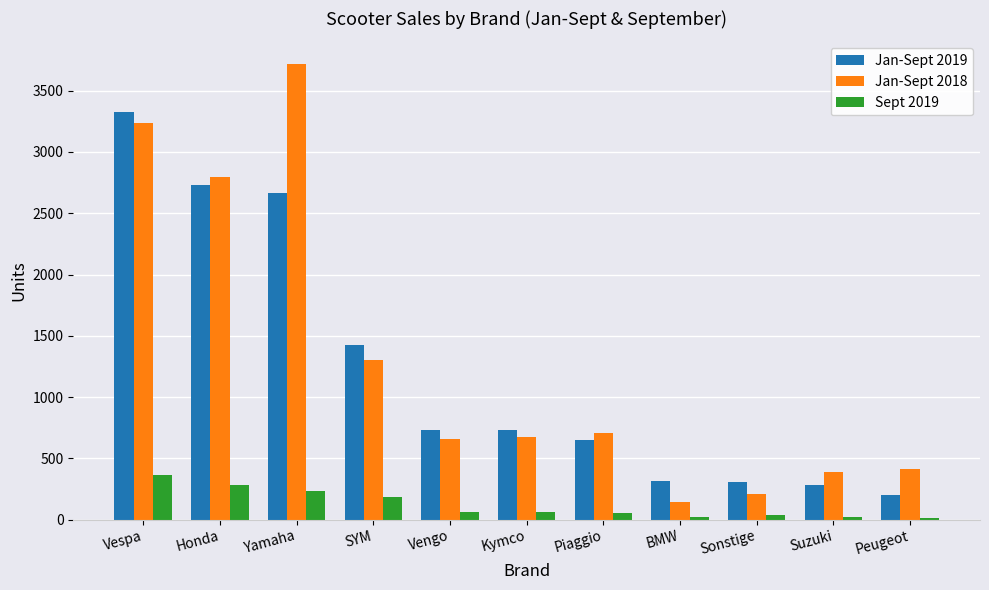

What are all the series names shown in the legend?

Jan-Sept 2019, Jan-Sept 2018, Sept 2019